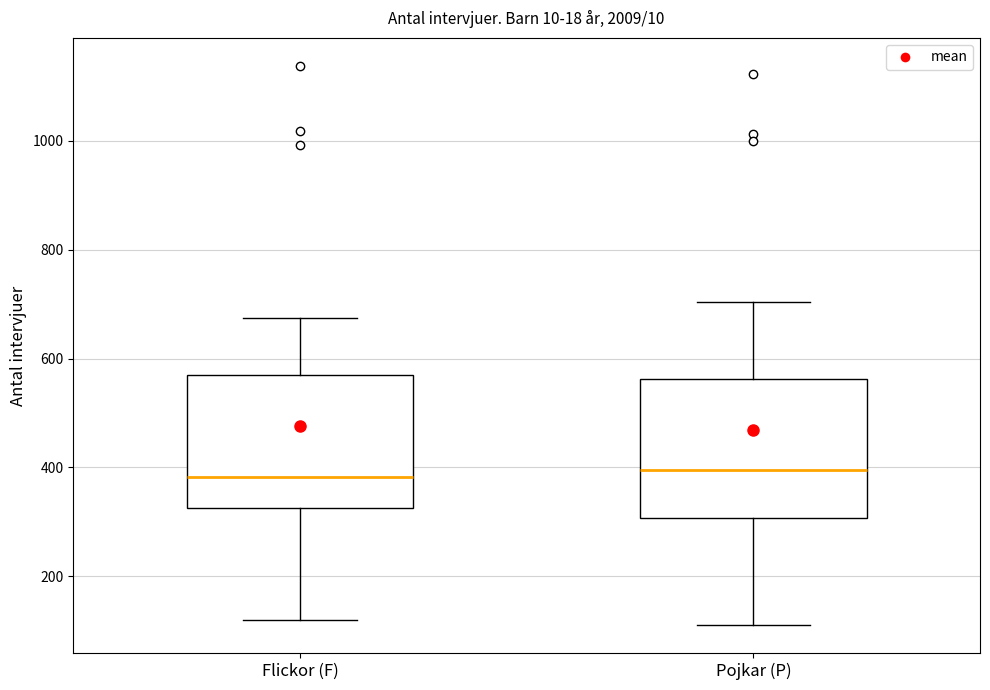

Reading left to right, transcribe this box plot: for each box, give where its median line is, the range the box spans, and where its two whiskers end, as read against the y-axis. The values are not printed on the chart, so give them approximately, as read against the axis.

Flickor (F): median 380, box 320 to 560, whiskers 120 to 680
Pojkar (P): median 400, box 300 to 560, whiskers 120 to 700